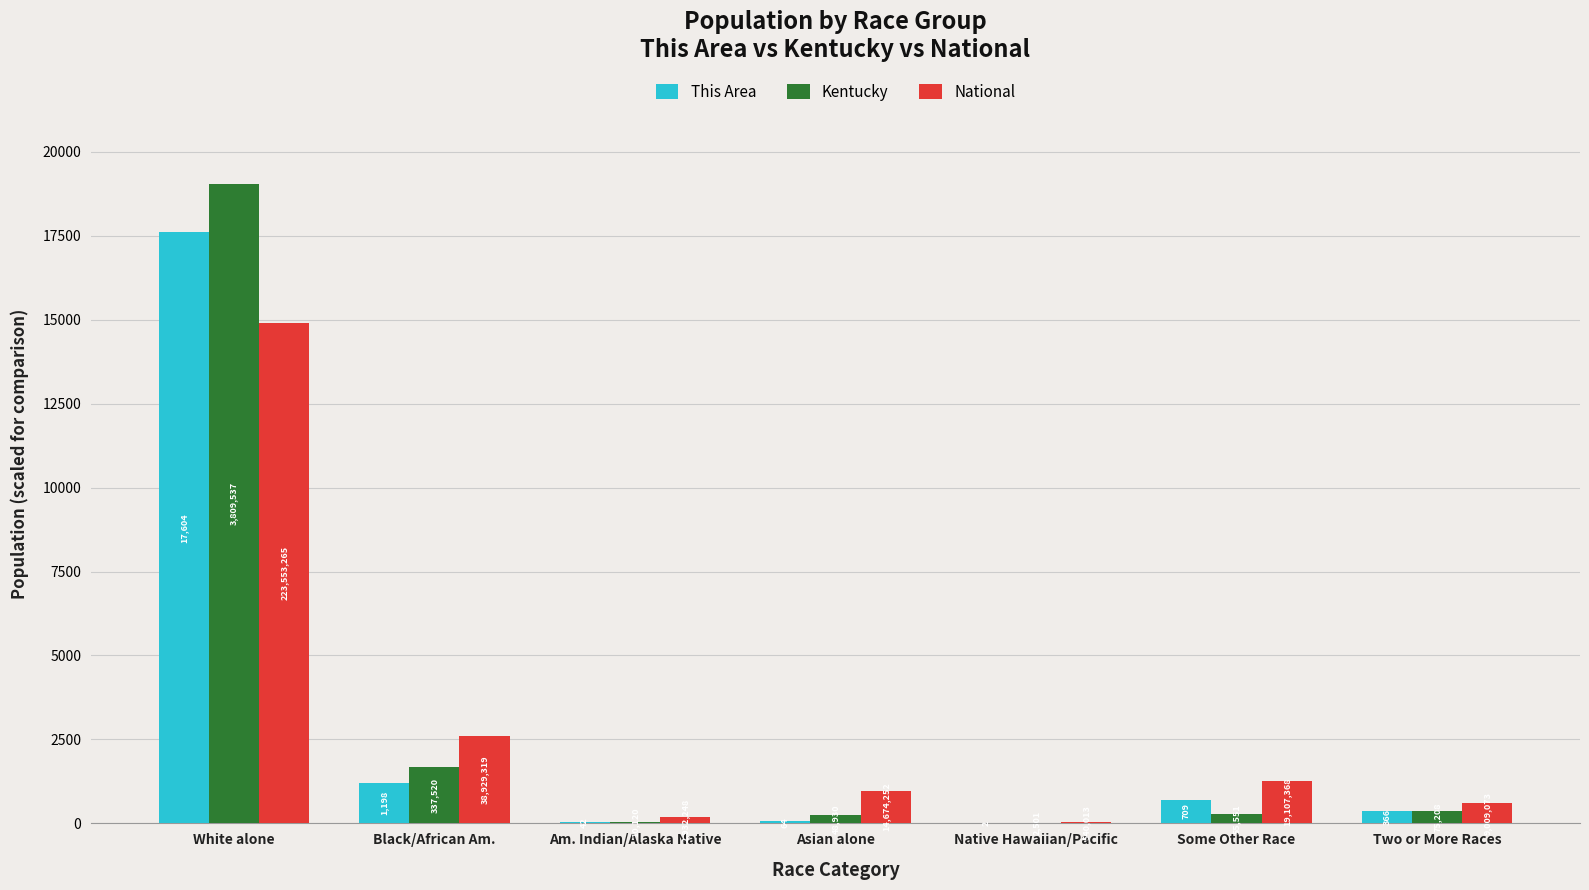

What is the sum of the National values at Black/African Am. and Some Other Race?

3869.1